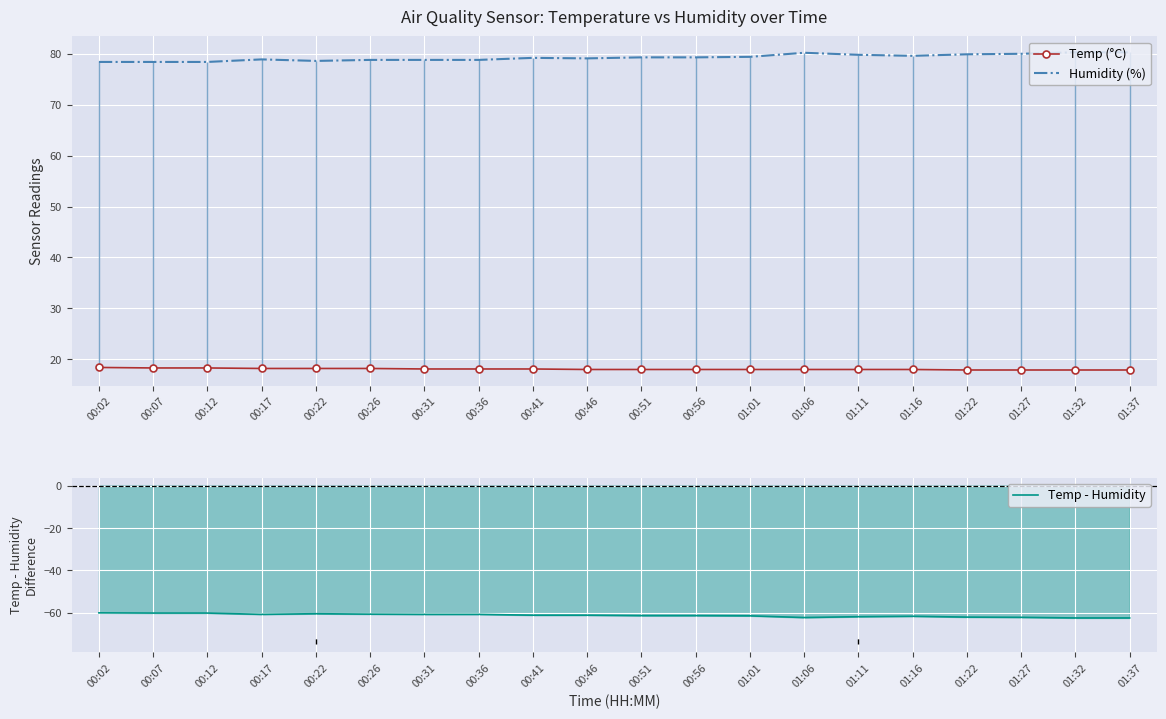

How many lines are shown in the chart?

3